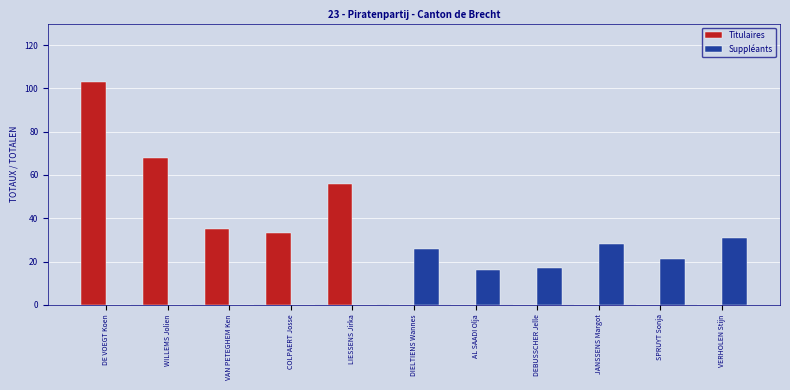

Between WILLEMS Jolien and AL SAADI Olja, which series saw the biggest shift?

Titulaires